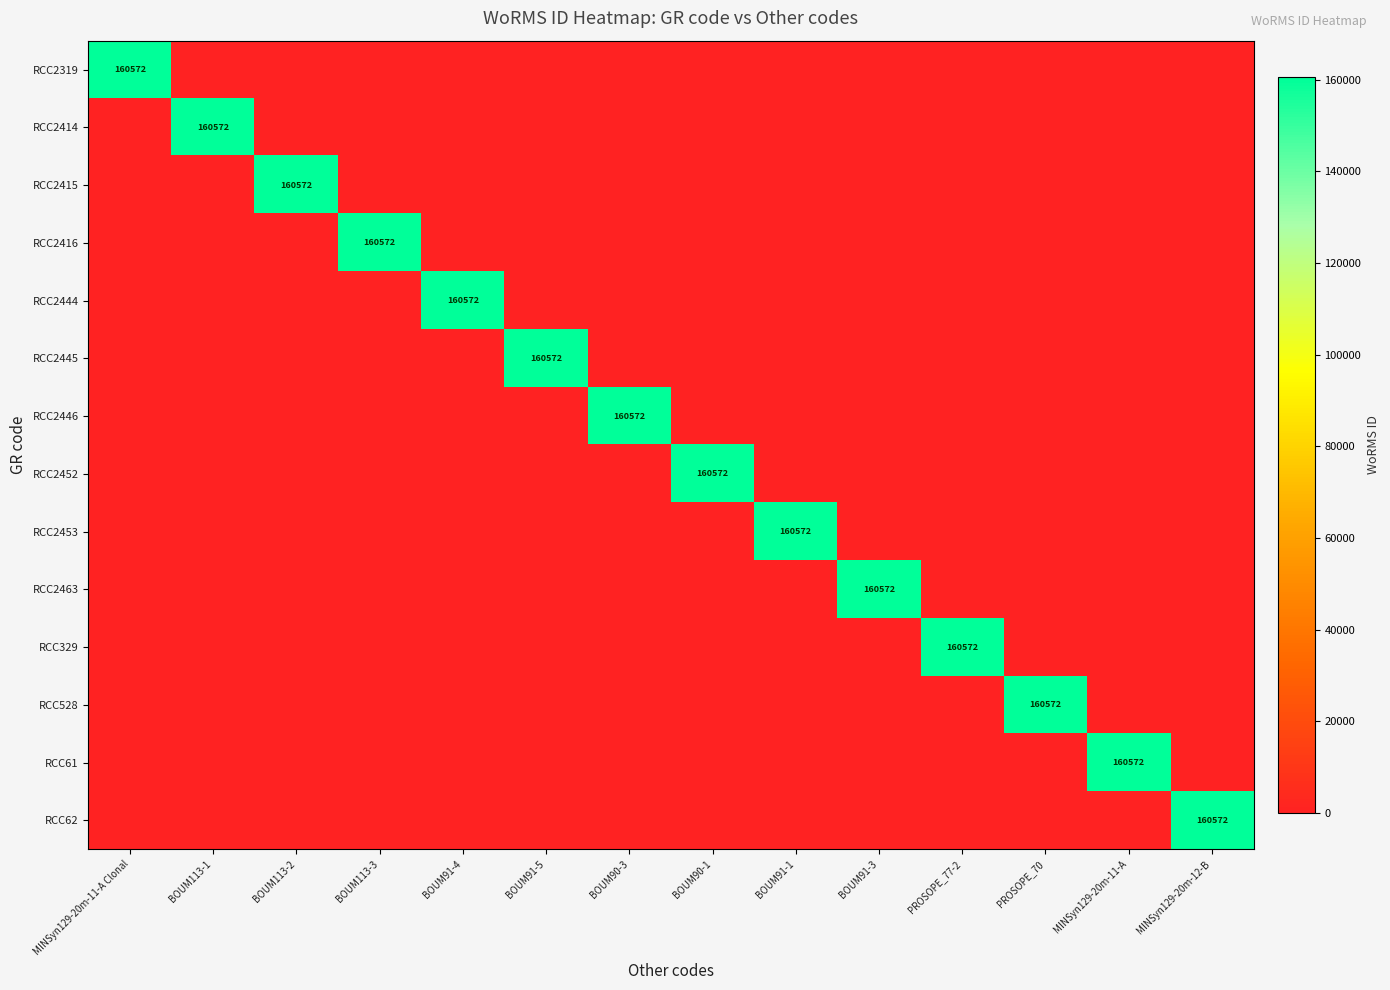

Rank the categories by RCC2444 value from highest to lowest.

BOUM91-4, MINSyn129-20m-11-A Clonal, BOUM113-1, BOUM113-2, BOUM113-3, BOUM91-5, BOUM90-3, BOUM90-1, BOUM91-1, BOUM91-3, PROSOPE_77-2, PROSOPE_70, MINSyn129-20m-11-A, MINSyn129-20m-12-B